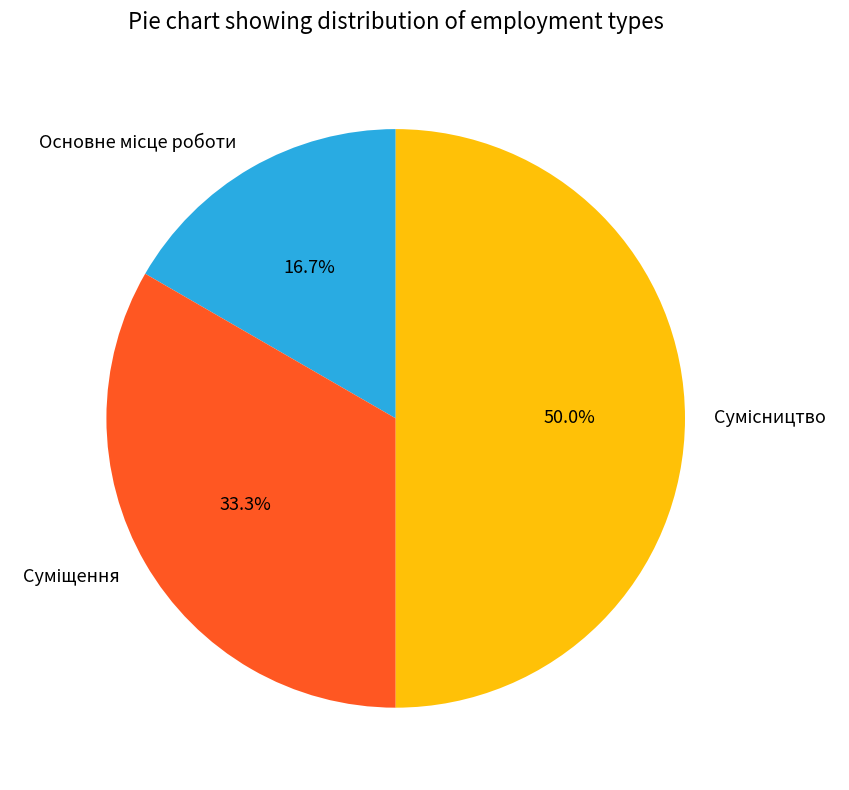

How many slices are in this pie chart?

3